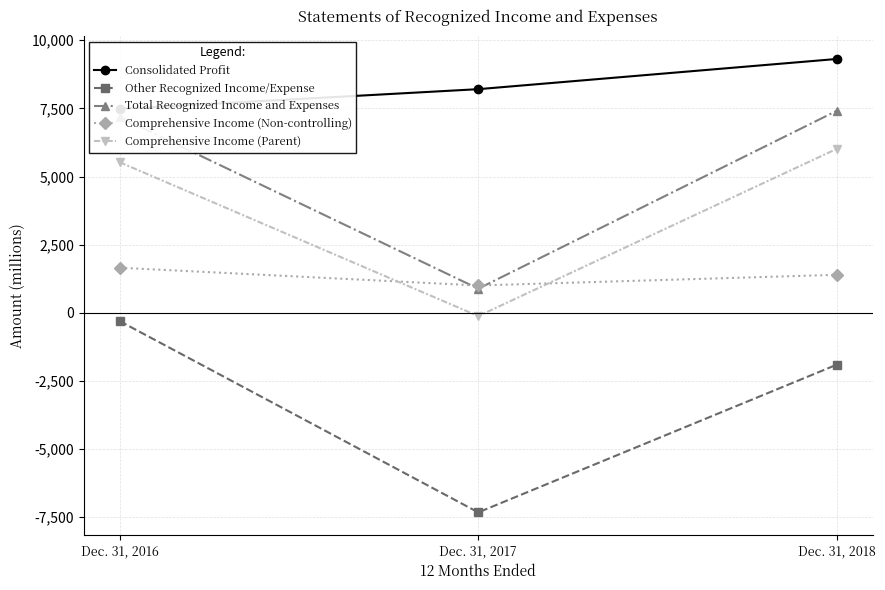

What is the smallest value displayed?

-7320